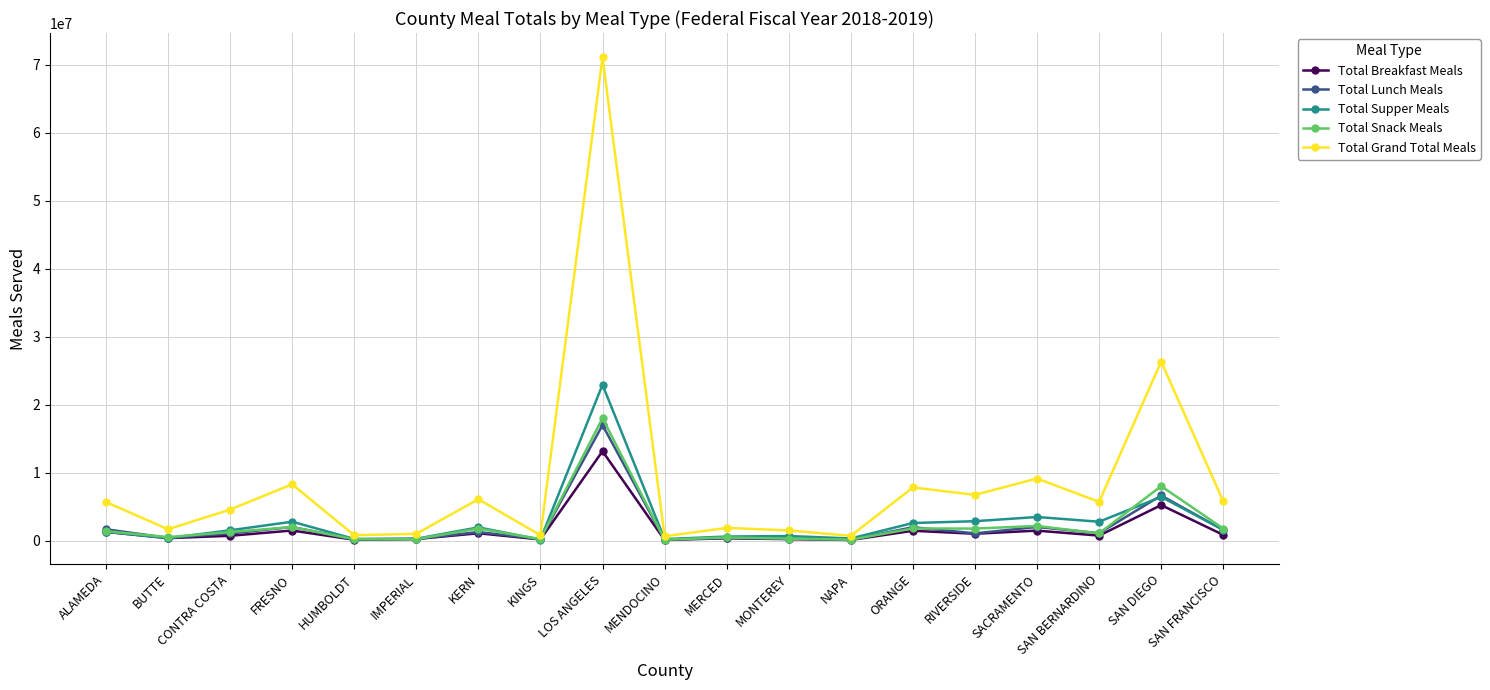

At which category is the sum across all series the highest?

LOS ANGELES